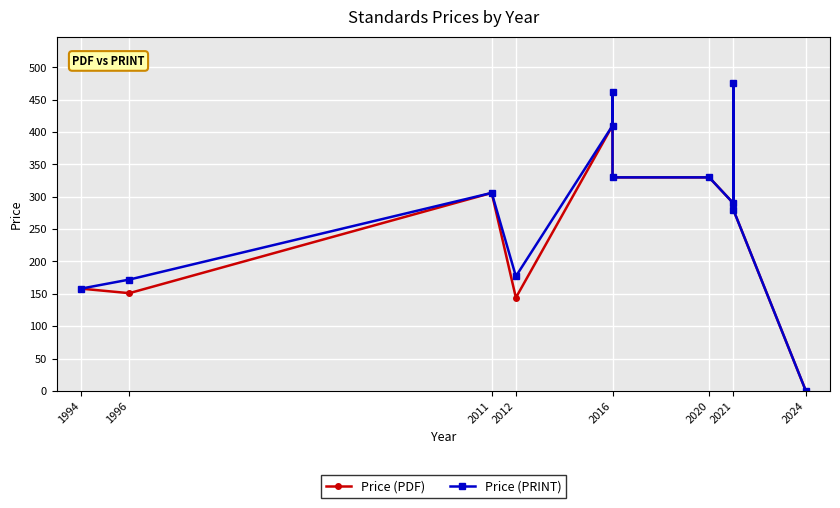

Reading left to right, list all the values displayed in this chart.

Price (PDF): 158	151	306	144	410	462	330	330	290	476	280	0
Price (PRINT): 158	172	306	177	410	462	330	330	290	476	280	0